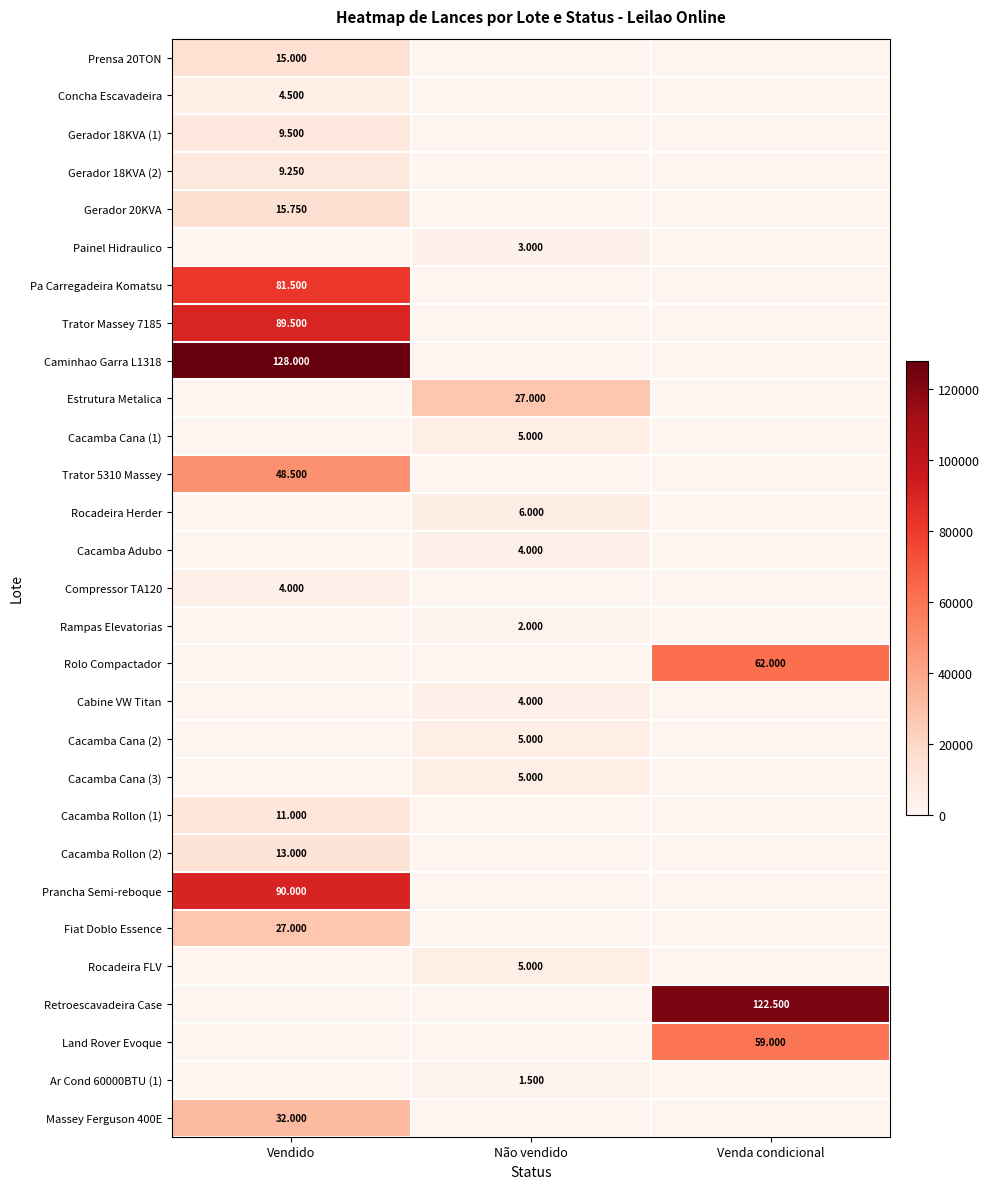

What is the total value across all series at Vendido?

578500